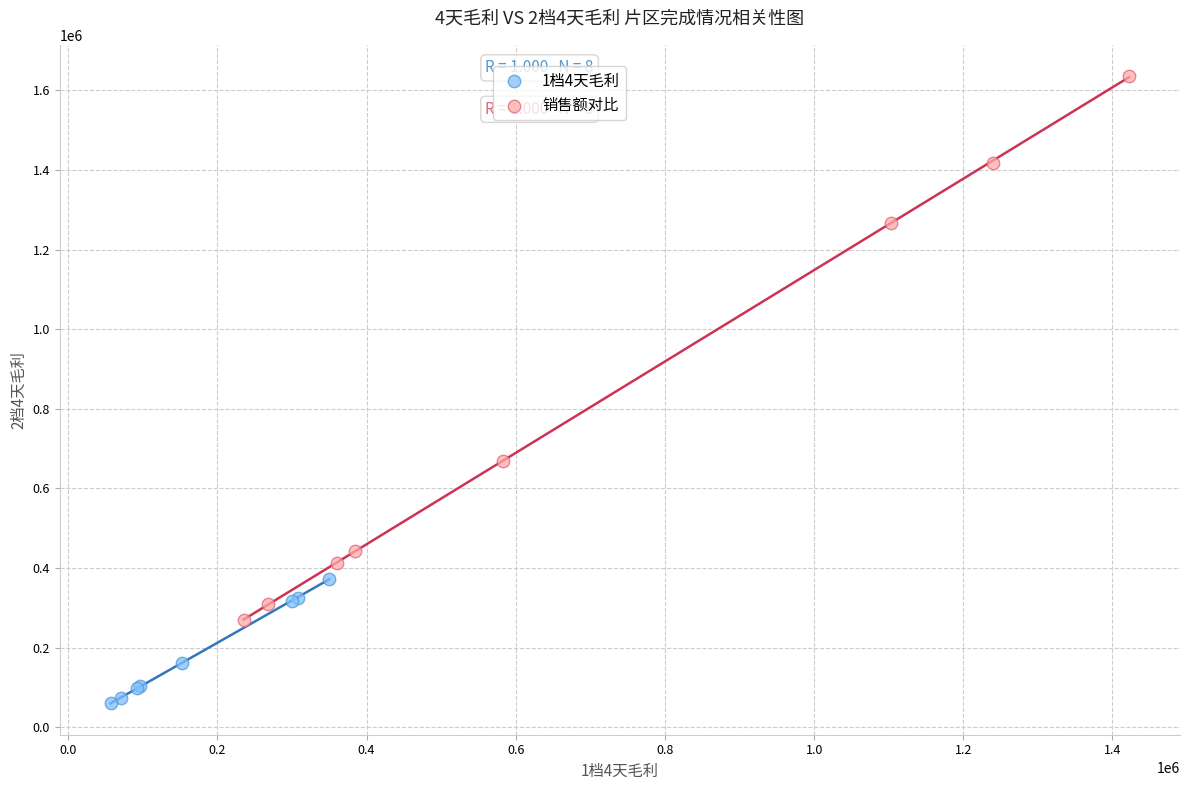

Which series reaches the maximum Y coordinate?

销售额对比